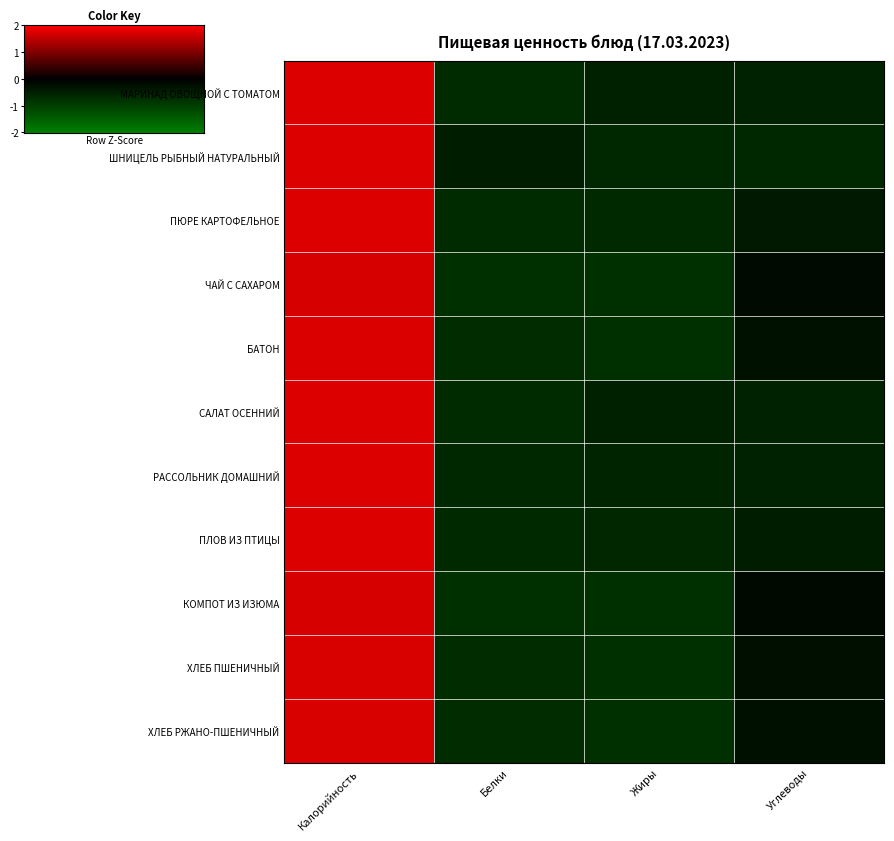

Reading left to right, transcribe all the data shown in this chart.

МАРИНАД ОВОЩНОЙ С ТОМАТОМ: Калорийность=1.7	Белки=-0.7	Жиры=-0.5	Углеводы=-0.5
ШНИЦЕЛЬ РЫБНЫЙ НАТУРАЛЬНЫЙ: Калорийность=1.7	Белки=-0.5	Жиры=-0.6	Углеводы=-0.6
ПЮРЕ КАРТОФЕЛЬНОЕ: Калорийность=1.7	Белки=-0.7	Жиры=-0.6	Углеводы=-0.4
ЧАЙ С САХАРОМ: Калорийность=1.7	Белки=-0.7	Жиры=-0.8	Углеводы=-0.2
БАТОН: Калорийность=1.7	Белки=-0.7	Жиры=-0.7	Углеводы=-0.3
САЛАТ ОСЕННИЙ: Калорийность=1.7	Белки=-0.7	Жиры=-0.5	Углеводы=-0.5
РАССОЛЬНИК ДОМАШНИЙ: Калорийность=1.7	Белки=-0.6	Жиры=-0.6	Углеводы=-0.5
ПЛОВ ИЗ ПТИЦЫ: Калорийность=1.7	Белки=-0.6	Жиры=-0.6	Углеводы=-0.5
КОМПОТ ИЗ ИЗЮМА: Калорийность=1.7	Белки=-0.8	Жиры=-0.8	Углеводы=-0.2
ХЛЕБ ПШЕНИЧНЫЙ: Калорийность=1.7	Белки=-0.7	Жиры=-0.8	Углеводы=-0.2
ХЛЕБ РЖАНО-ПШЕНИЧНЫЙ: Калорийность=1.7	Белки=-0.7	Жиры=-0.8	Углеводы=-0.3